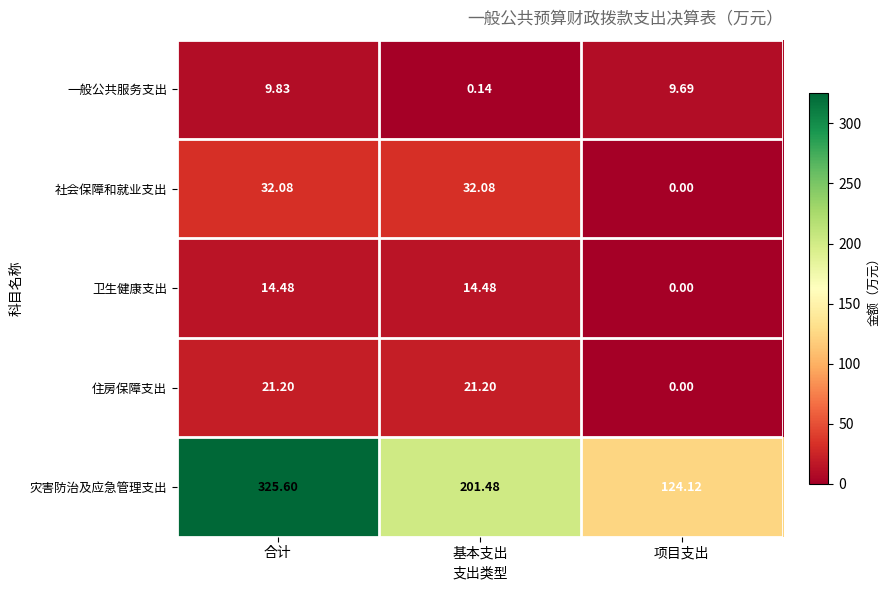

How many values in the 灾害防治及应急管理支出 series are below 201?

1